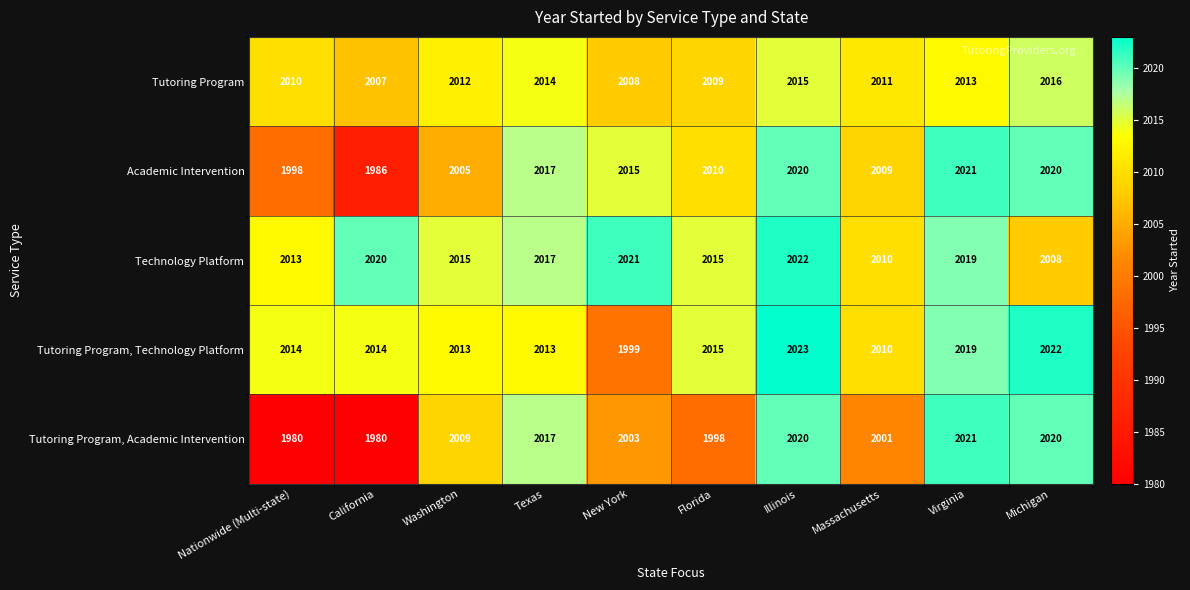

True or false: Academic Intervention has a value of 1311 at Massachusetts.

False